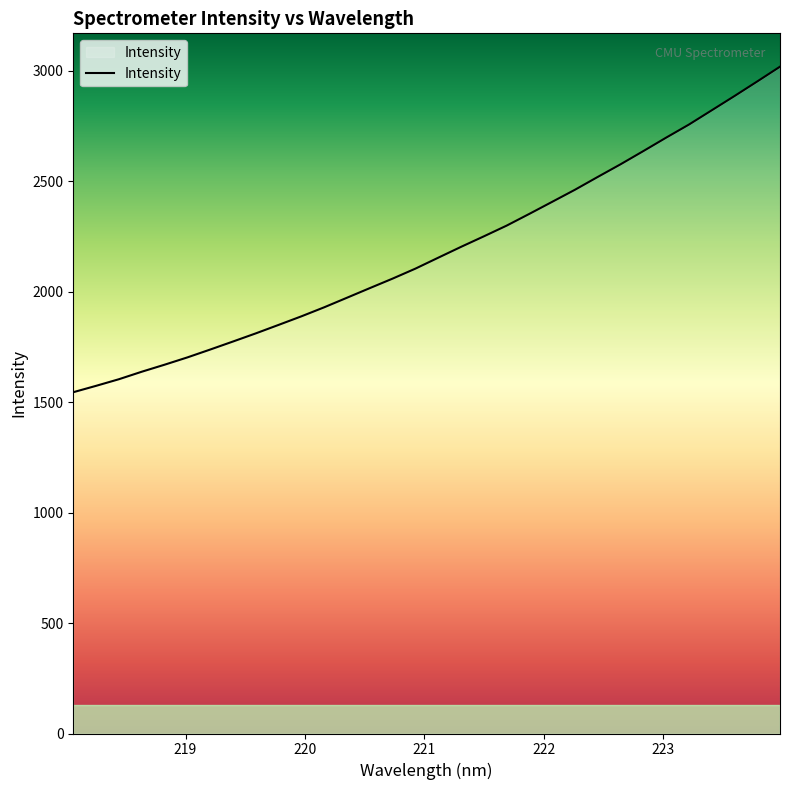

What is the difference between the maximum and minimum values?

1473.2